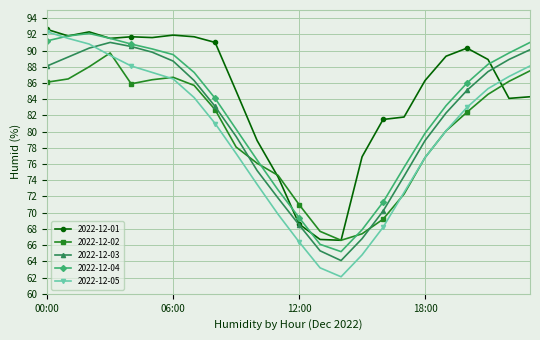

What is the maximum value shown in the chart?

92.6